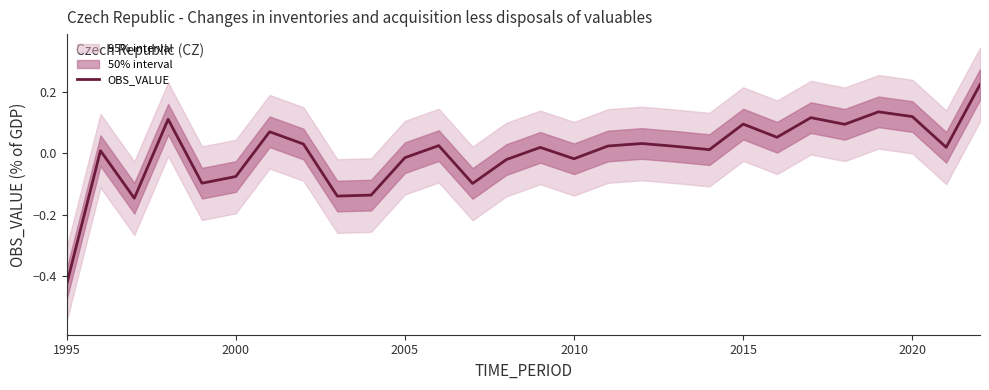

Which category has the lowest value in the OBS_VALUE series?

1995